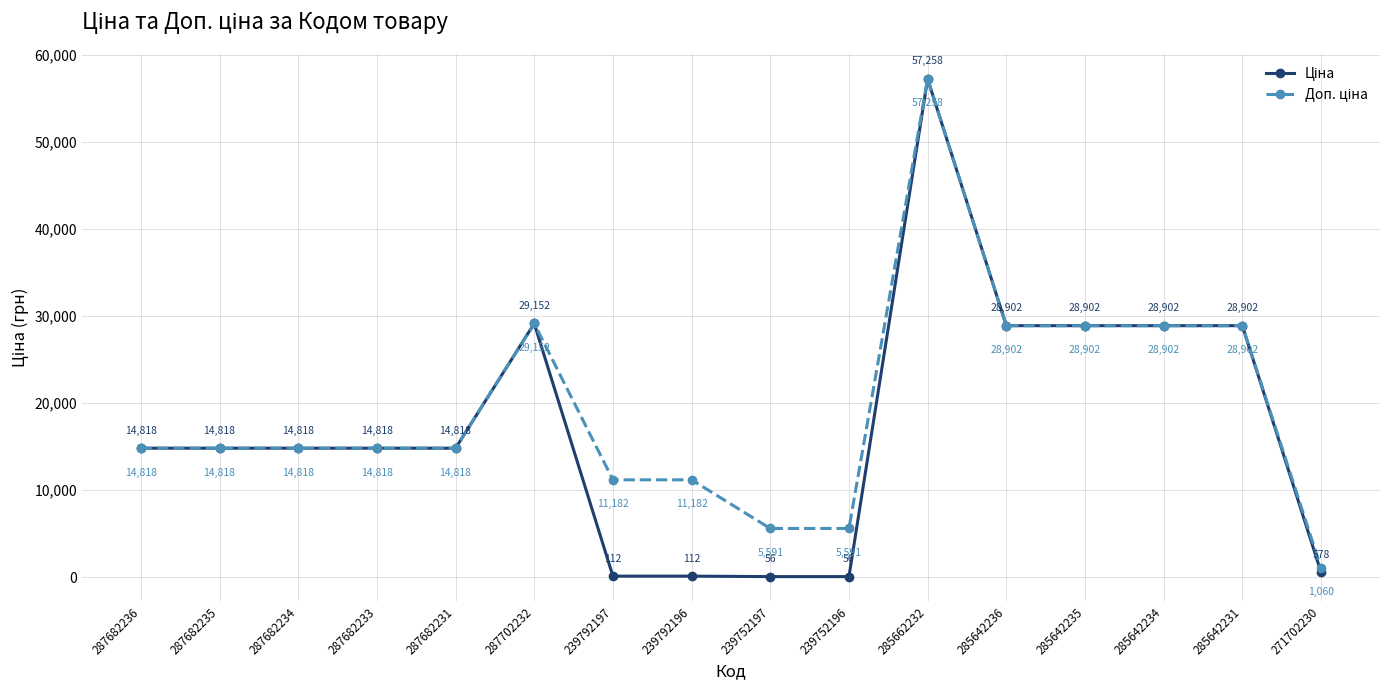

Which category has the highest value across all series?

285662232